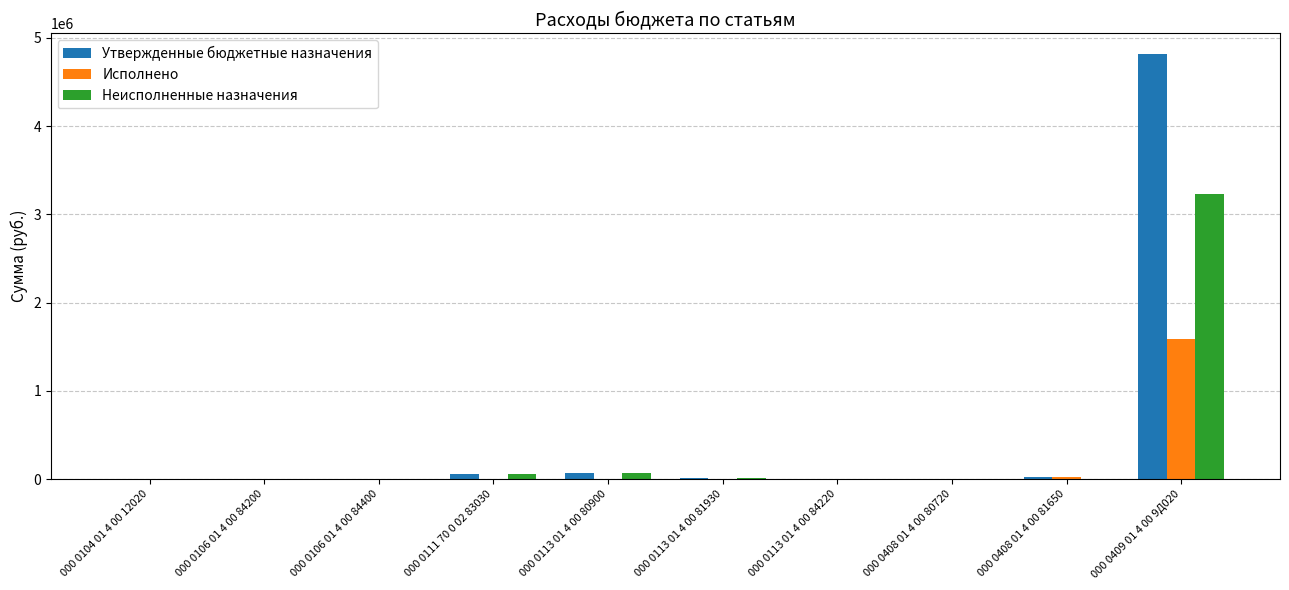

What is the sum of all Неисполненные назначения values?

3386821.9